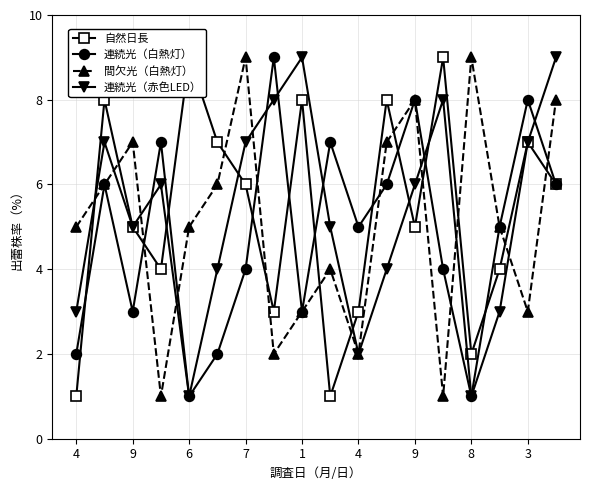

Which series has the largest total across all categories?

col_8